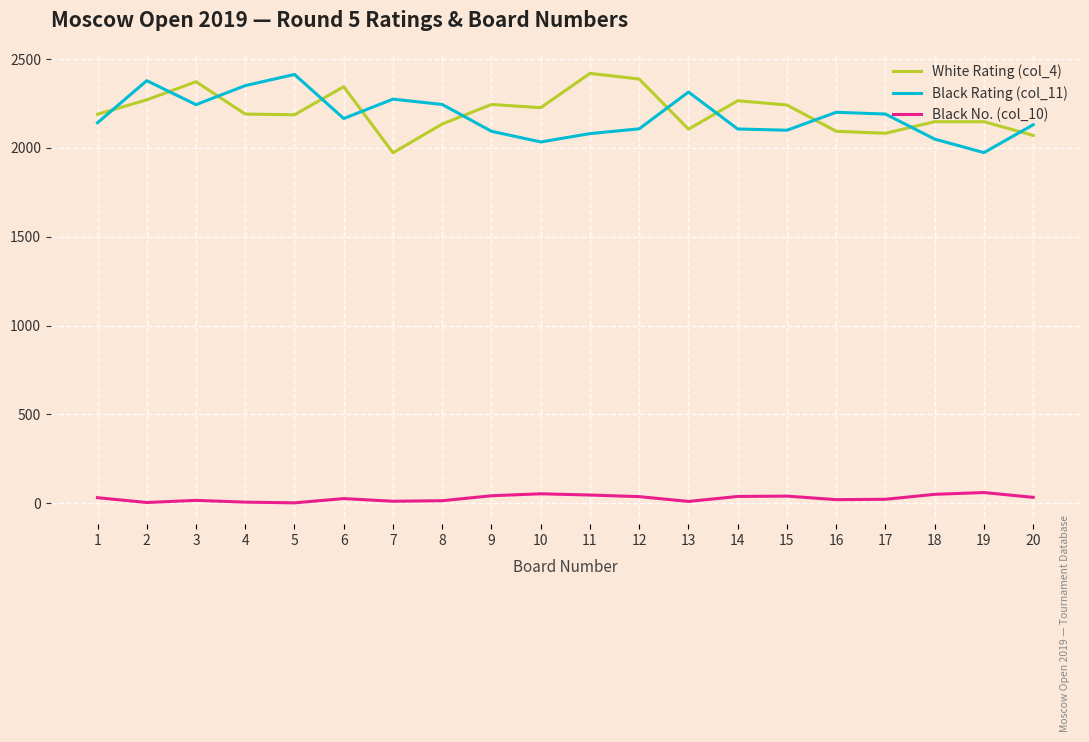

True or false: Black Rating (col_11) and Black No. (col_10) intersect in this chart.

False